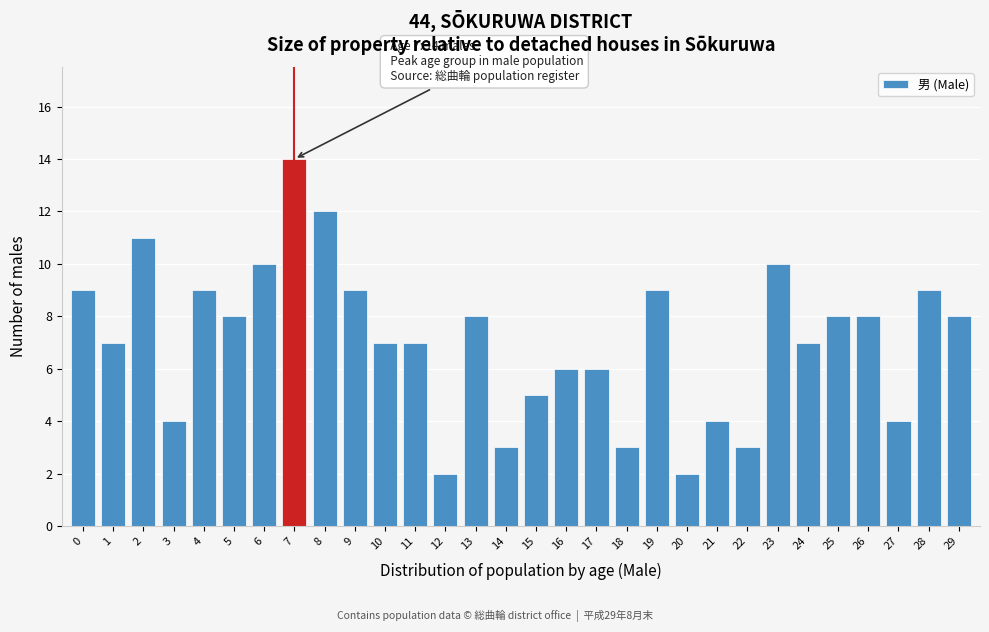

Reading left to right, what are all the values shown in this chart?

0=9	1=7	2=11	3=4	4=9	5=8	6=10	7=14	8=12	9=9	10=7	11=7	12=2	13=8	14=3	15=5	16=6	17=6	18=3	19=9	20=2	21=4	22=3	23=10	24=7	25=8	26=8	27=4	28=9	29=8